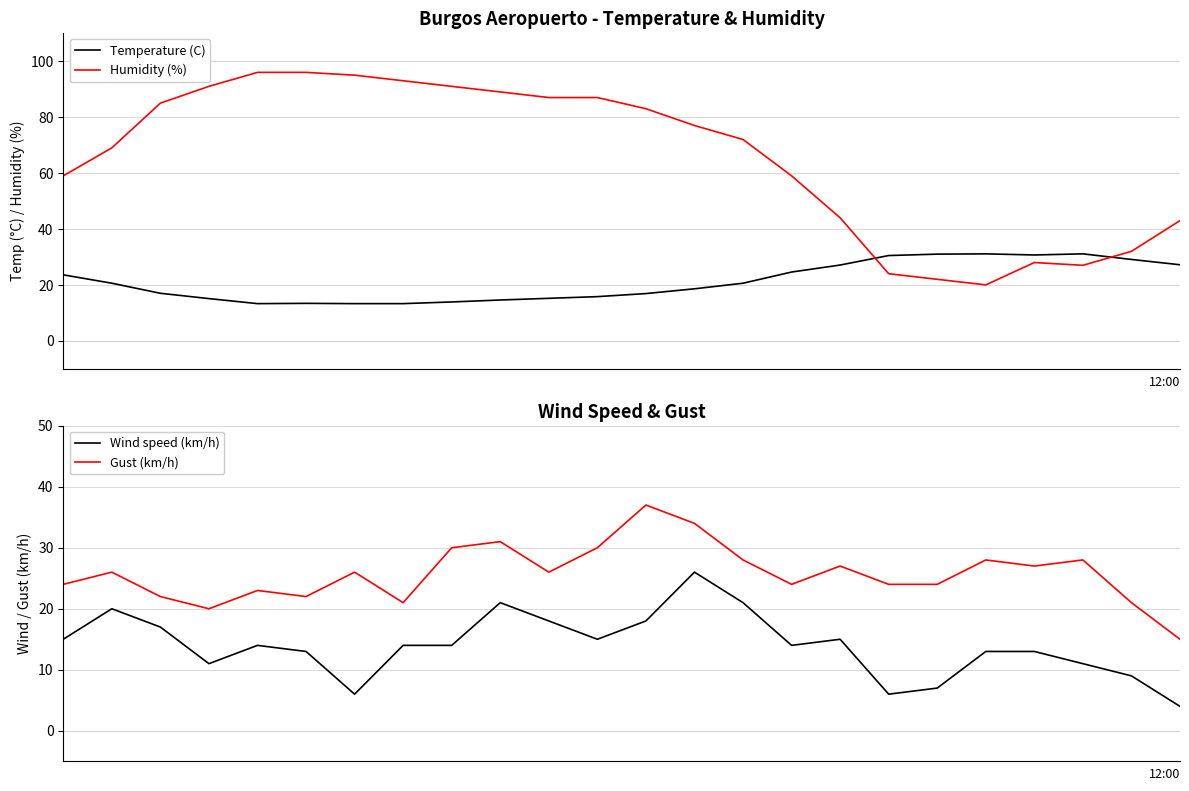

The Humidity (%) series shows 67.9 at 23. True or false?

False